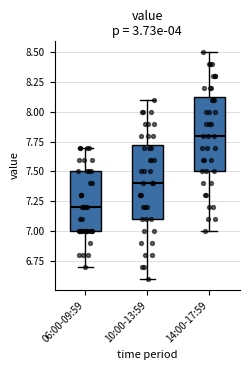

Where is the upper edge of the box for 06:00-09:59 on the y-axis? The values are not printed on the chart, so give them approximately, as read against the axis.

7.50